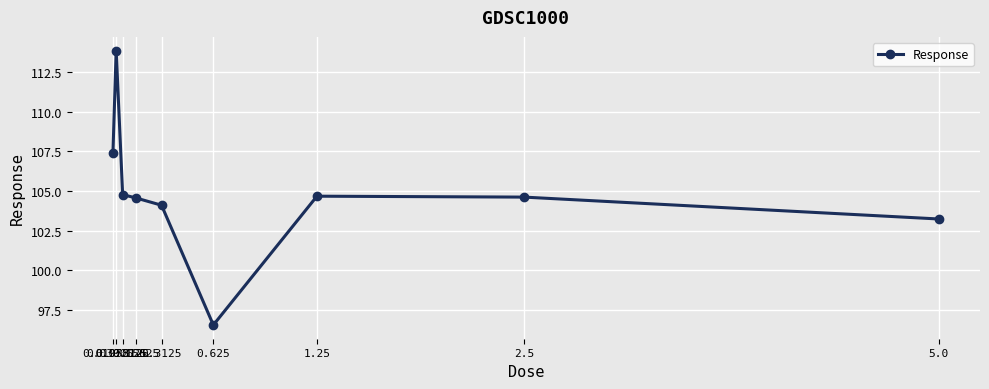

True or false: there are more than 0 points higher than both neighbors.

True